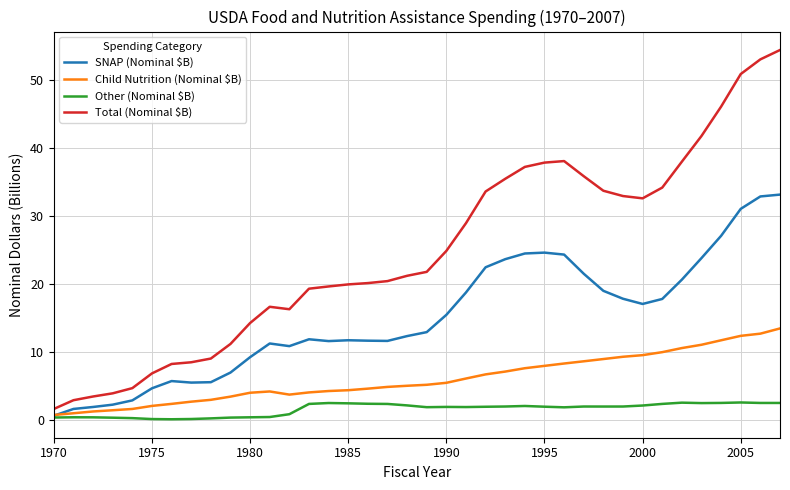

Which series has the widest spread of values?

Total (Nominal $B)